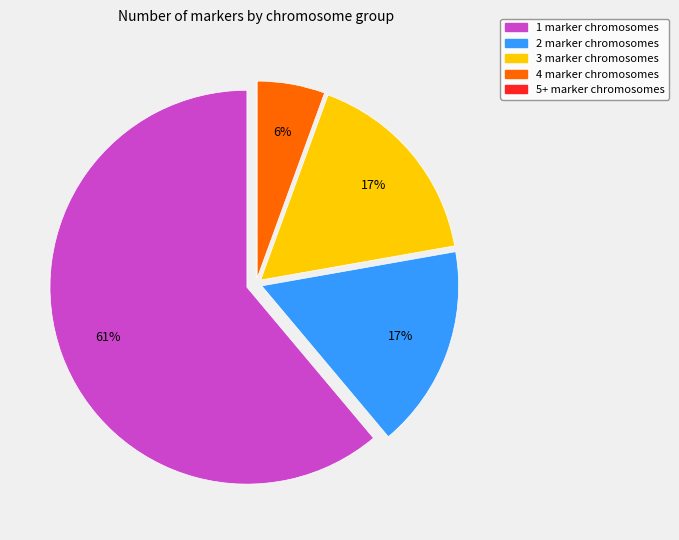

To the nearest percent, what is the difference between the 2 marker chromosomes and 4 marker chromosomes slice percentages?

11%